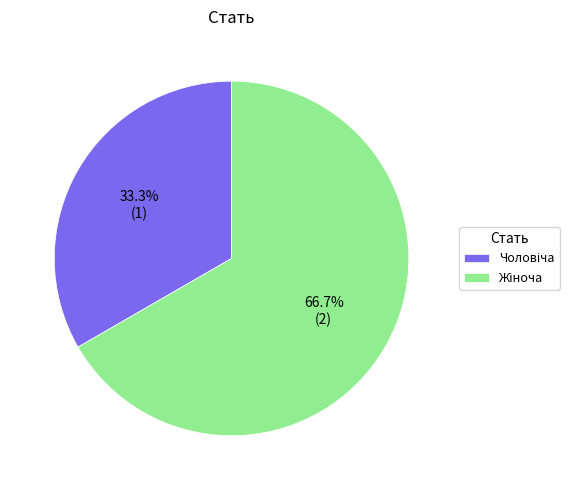

Is there a majority slice in this chart?

Yes